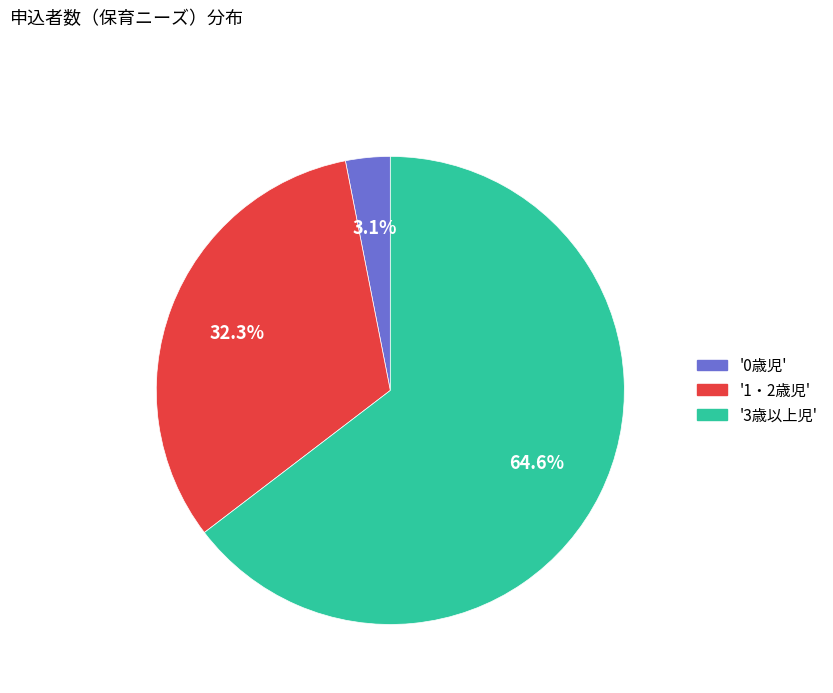

Rank the categories by value from lowest to highest.

'0歳児', '1・2歳児', '3歳以上児'